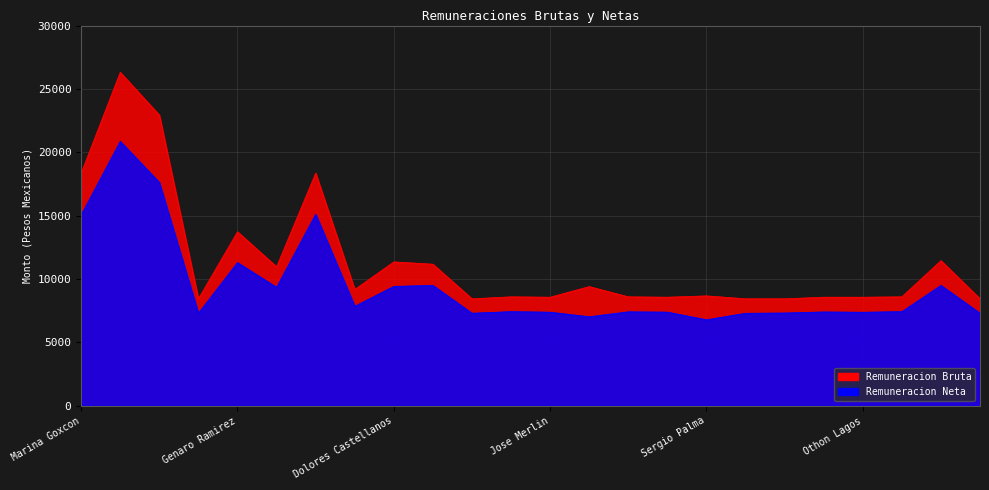

How many data points does each series have?

24